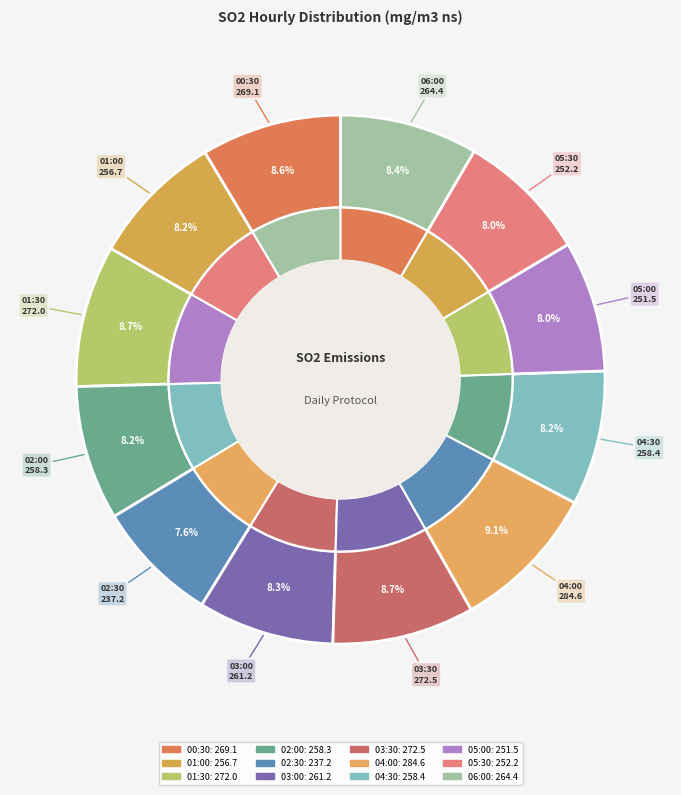

What percentage is NOT represented by 02:30?

92.4%